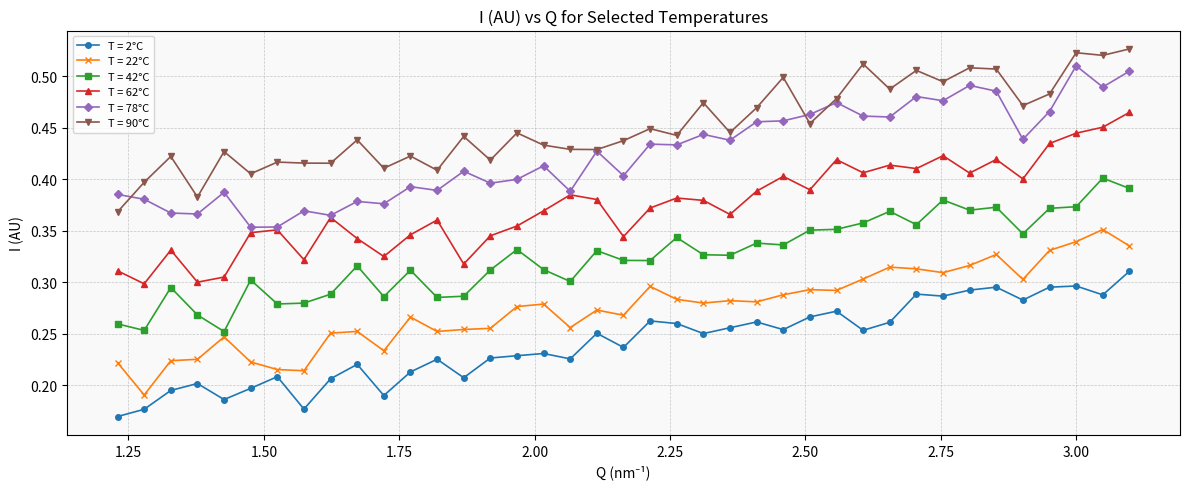

True or false: T = 22°C and T = 62°C intersect in this chart.

False